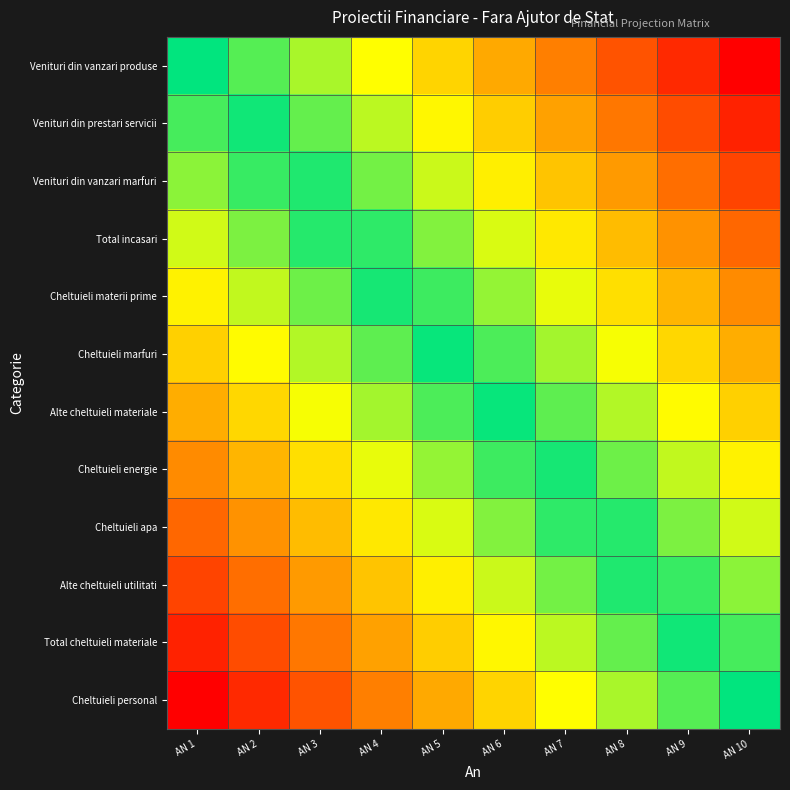

Reading right to left, list all the values displayed in this chart.

Venituri din vanzari produse: AN 10=-1.0	AN 9=-0.9	AN 8=-0.8	AN 7=-0.7	AN 6=-0.6	AN 5=-0.4	AN 4=-0.3	AN 3=-0.2	AN 2=-0.1	AN 1=0.0
Venituri din prestari servicii: AN 10=-0.9	AN 9=-0.8	AN 8=-0.7	AN 7=-0.6	AN 6=-0.5	AN 5=-0.4	AN 4=-0.2	AN 3=-0.1	AN 2=-0.0	AN 1=0.1
Venituri din vanzari marfuri: AN 10=-0.8	AN 9=-0.7	AN 8=-0.6	AN 7=-0.5	AN 6=-0.4	AN 5=-0.3	AN 4=-0.2	AN 3=-0.0	AN 2=0.1	AN 1=0.2
Total incasari: AN 10=-0.7	AN 9=-0.6	AN 8=-0.5	AN 7=-0.4	AN 6=-0.3	AN 5=-0.2	AN 4=-0.1	AN 3=0.1	AN 2=0.2	AN 1=0.3
Cheltuieli materii prime: AN 10=-0.6	AN 9=-0.5	AN 8=-0.4	AN 7=-0.3	AN 6=-0.2	AN 5=-0.1	AN 4=0.0	AN 3=0.1	AN 2=0.3	AN 1=0.4
Cheltuieli marfuri: AN 10=-0.5	AN 9=-0.4	AN 8=-0.3	AN 7=-0.2	AN 6=-0.1	AN 5=0.0	AN 4=0.1	AN 3=0.2	AN 2=0.3	AN 1=0.5
Alte cheltuieli materiale: AN 10=-0.5	AN 9=-0.3	AN 8=-0.2	AN 7=-0.1	AN 6=-0.0	AN 5=0.1	AN 4=0.2	AN 3=0.3	AN 2=0.4	AN 1=0.5
Cheltuieli energie: AN 10=-0.4	AN 9=-0.3	AN 8=-0.1	AN 7=-0.0	AN 6=0.1	AN 5=0.2	AN 4=0.3	AN 3=0.4	AN 2=0.5	AN 1=0.6
Cheltuieli apa: AN 10=-0.3	AN 9=-0.2	AN 8=-0.1	AN 7=0.1	AN 6=0.2	AN 5=0.3	AN 4=0.4	AN 3=0.5	AN 2=0.6	AN 1=0.7
Alte cheltuieli utilitati: AN 10=-0.2	AN 9=-0.1	AN 8=0.0	AN 7=0.2	AN 6=0.3	AN 5=0.4	AN 4=0.5	AN 3=0.6	AN 2=0.7	AN 1=0.8
Total cheltuieli materiale: AN 10=-0.1	AN 9=0.0	AN 8=0.1	AN 7=0.2	AN 6=0.4	AN 5=0.5	AN 4=0.6	AN 3=0.7	AN 2=0.8	AN 1=0.9
Cheltuieli personal: AN 10=0.0	AN 9=0.1	AN 8=0.2	AN 7=0.3	AN 6=0.4	AN 5=0.6	AN 4=0.7	AN 3=0.8	AN 2=0.9	AN 1=1.0